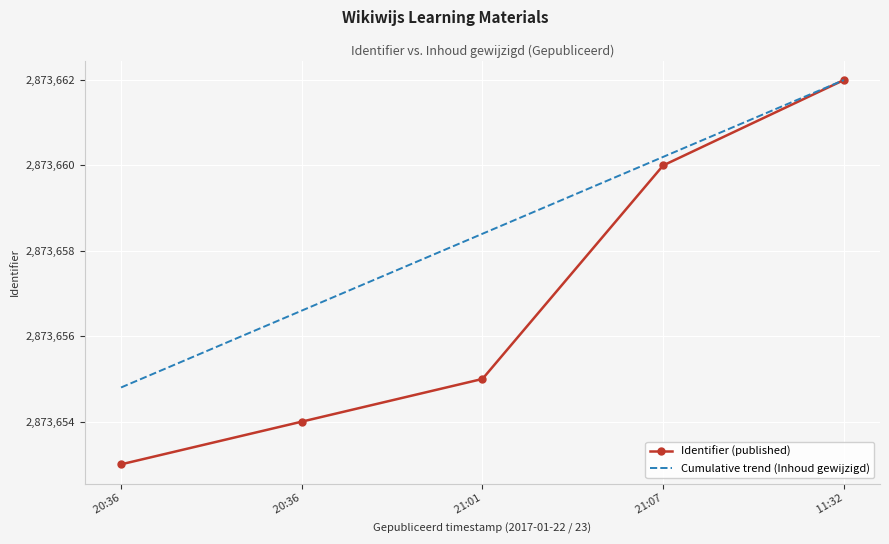

What are all the series names shown in the legend?

Identifier (published), Cumulative trend (Inhoud gewijzigd)